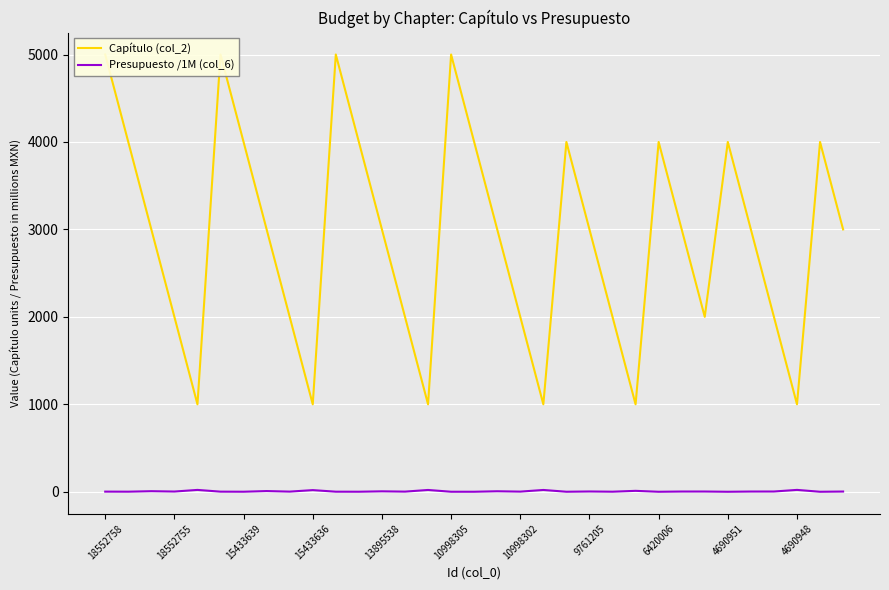

What is the maximum value for Capítulo (col_2)?

5000.0